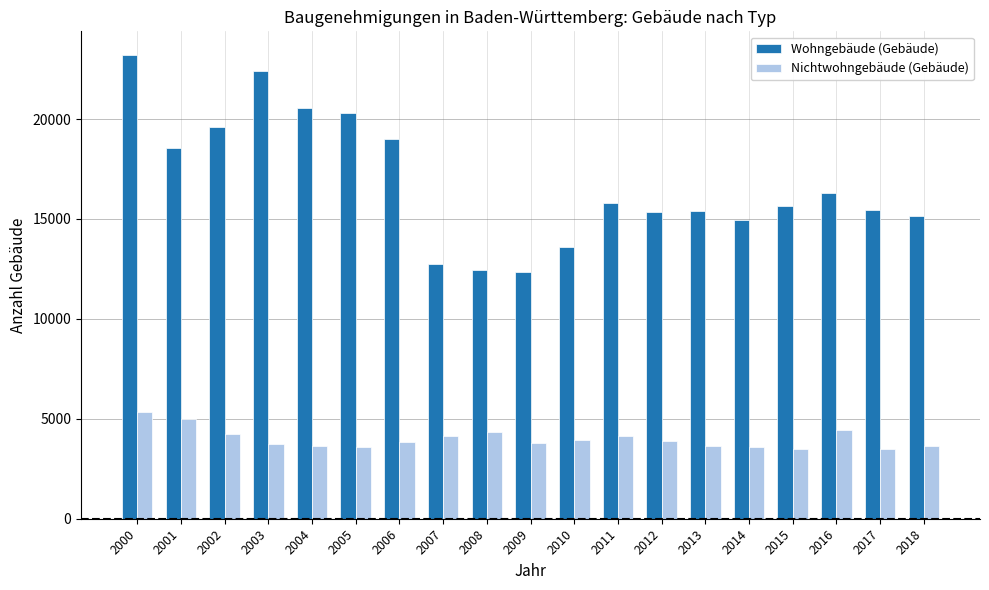

What is the value of the Nichtwohngebäude (Gebäude) bar at the 10th from the left?

3813